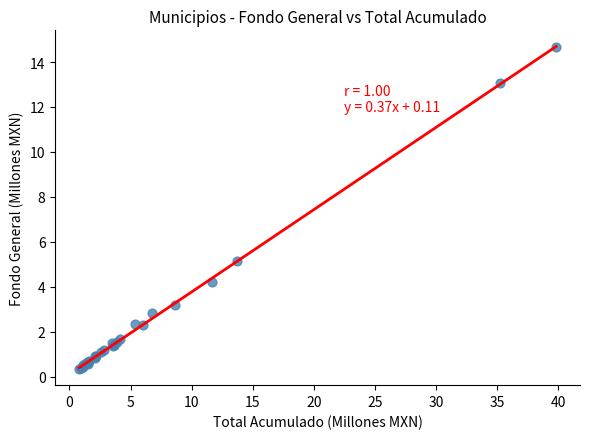

What Y value in the scatter plot is closest to 7?

5.1